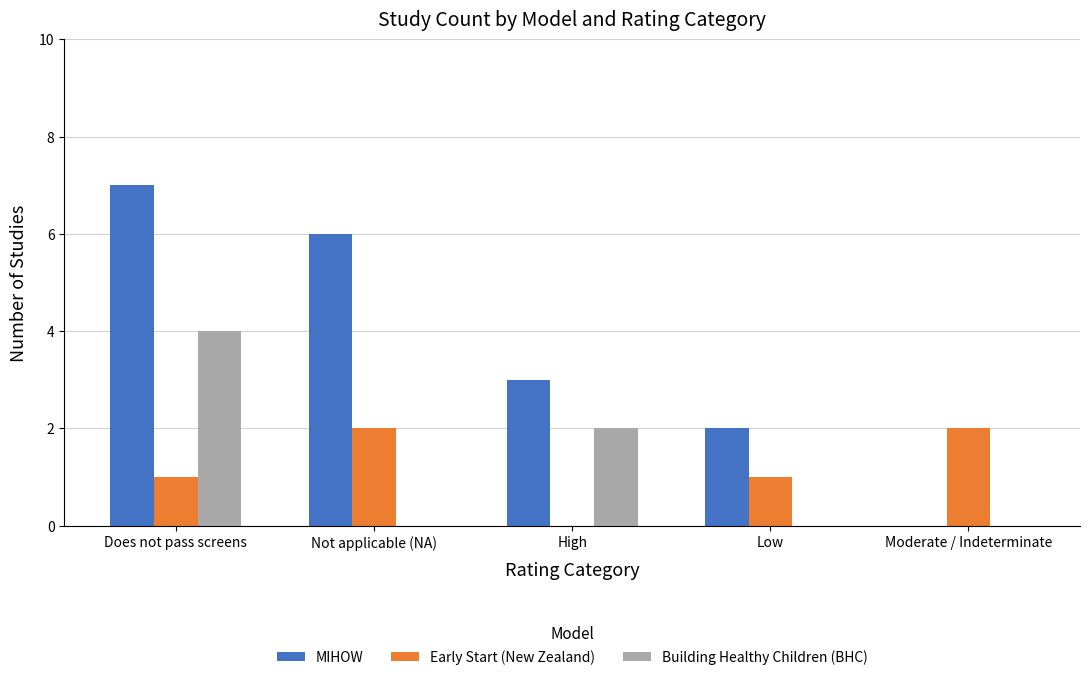

The value of Building Healthy Children (BHC) at High is 2. True or false?

True